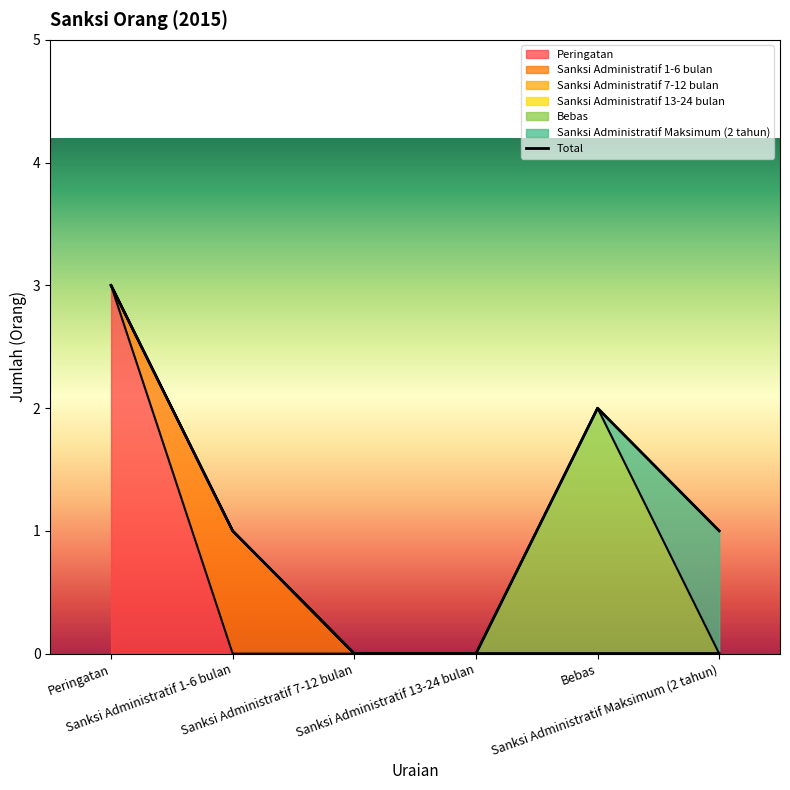

Where is the data nearest to the value 1?

Sanksi Administratif 1-6 bulan